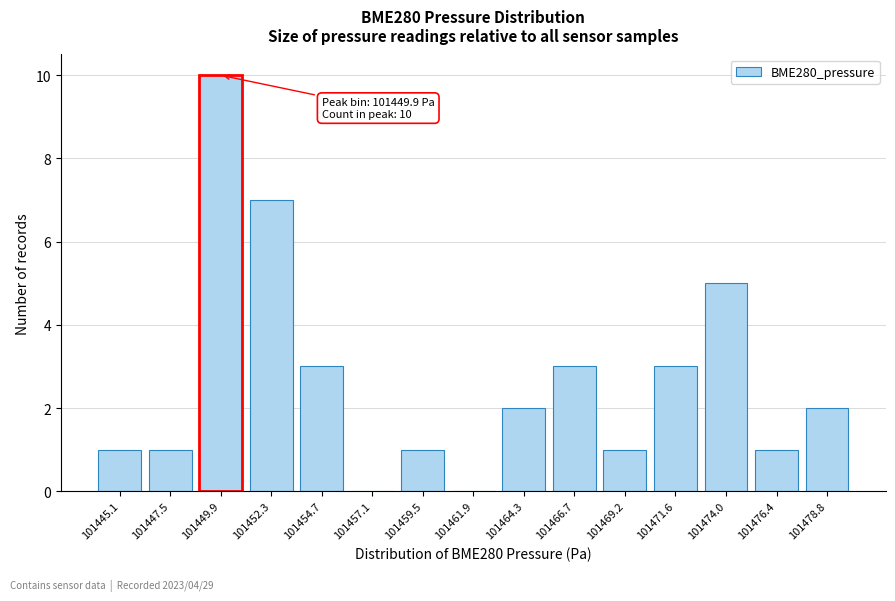

Reading left to right, transcribe all the data shown in this chart.

101445.1=1	101447.5=1	101449.9=10	101452.3=7	101454.7=3	101457.1=0	101459.5=1	101461.9=0	101464.3=2	101466.7=3	101469.2=1	101471.6=3	101474.0=5	101476.4=1	101478.8=2